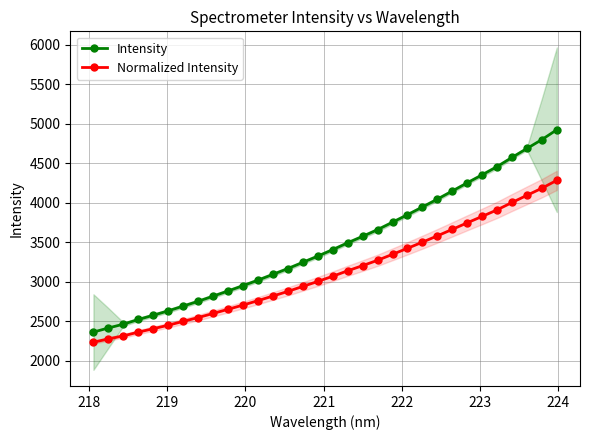

True or false: Intensity and Normalized Intensity cross at least once.

False